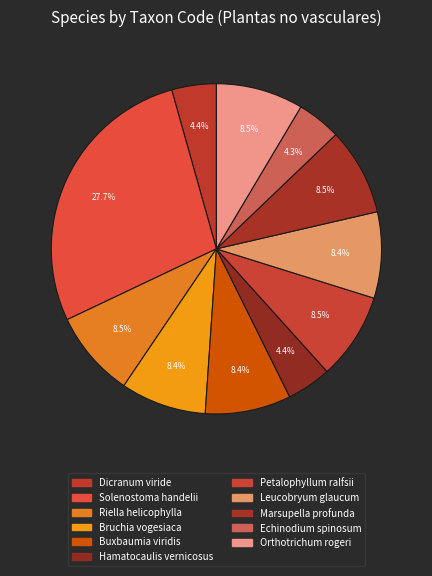

What percentage is the Marsupella profunda slice, to the nearest percent?

9%